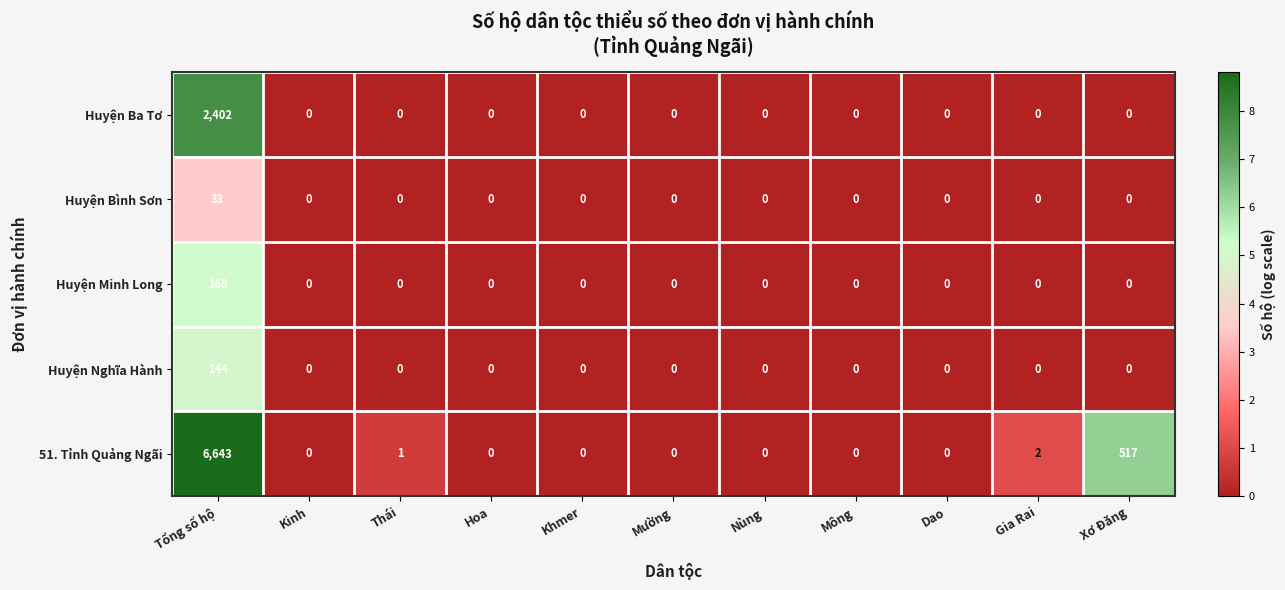

Is it true that Huyện Ba Tơ equals 0 at Dao?

True